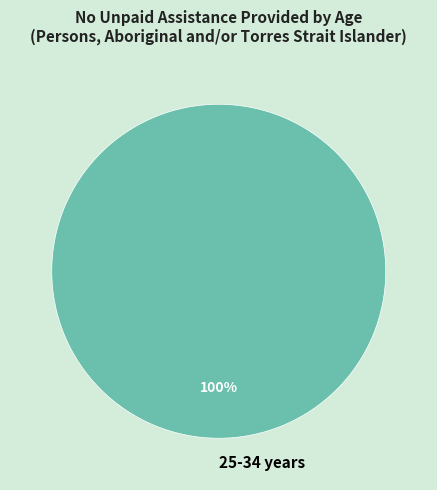

Is there any slice that represents more than half of the pie?

Yes